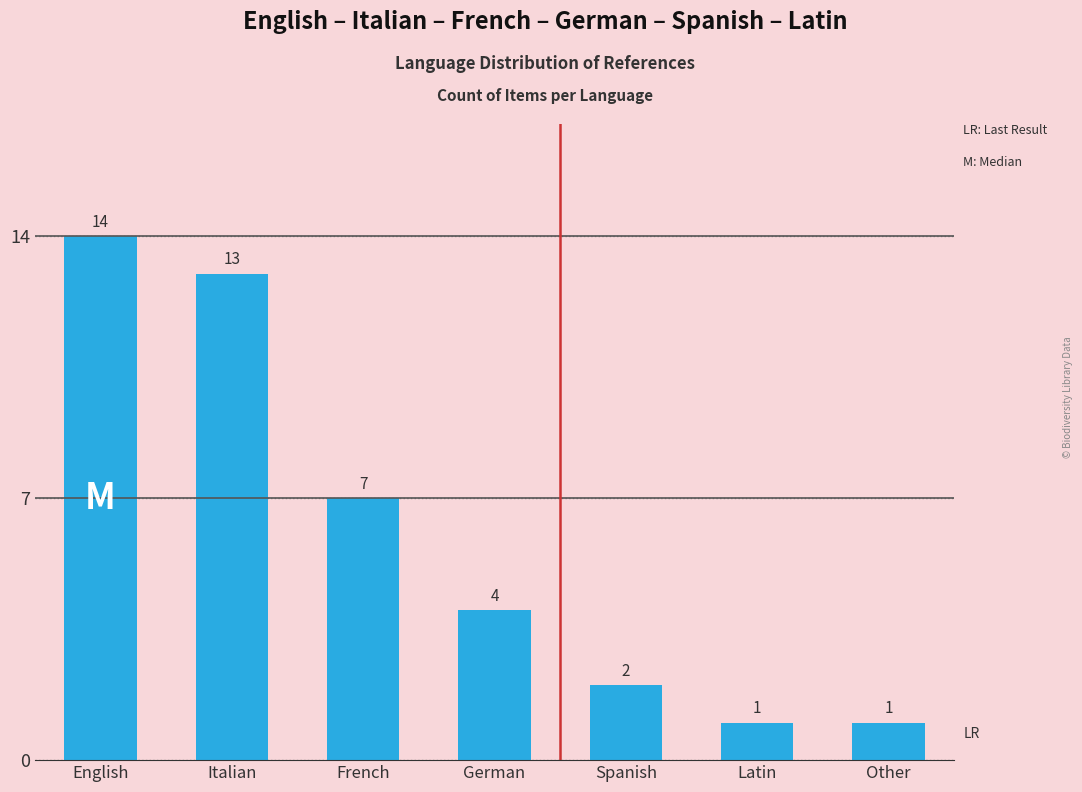

How many bars are there in total?

7